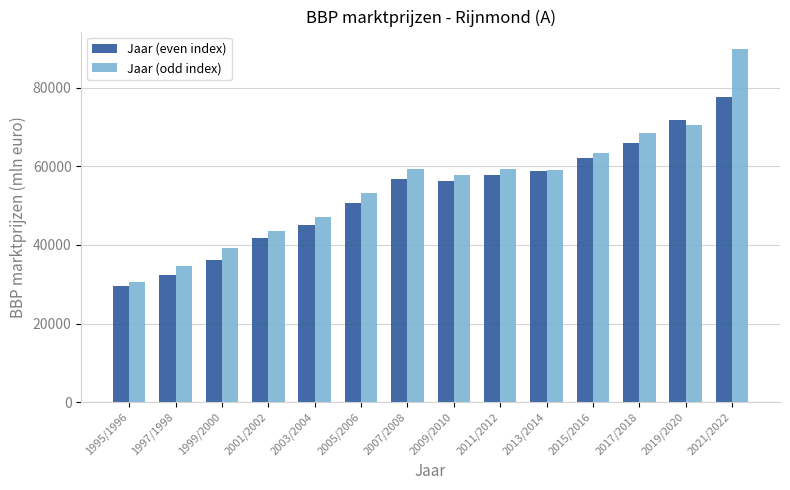

Which series has the widest spread of values?

Jaar (odd index)